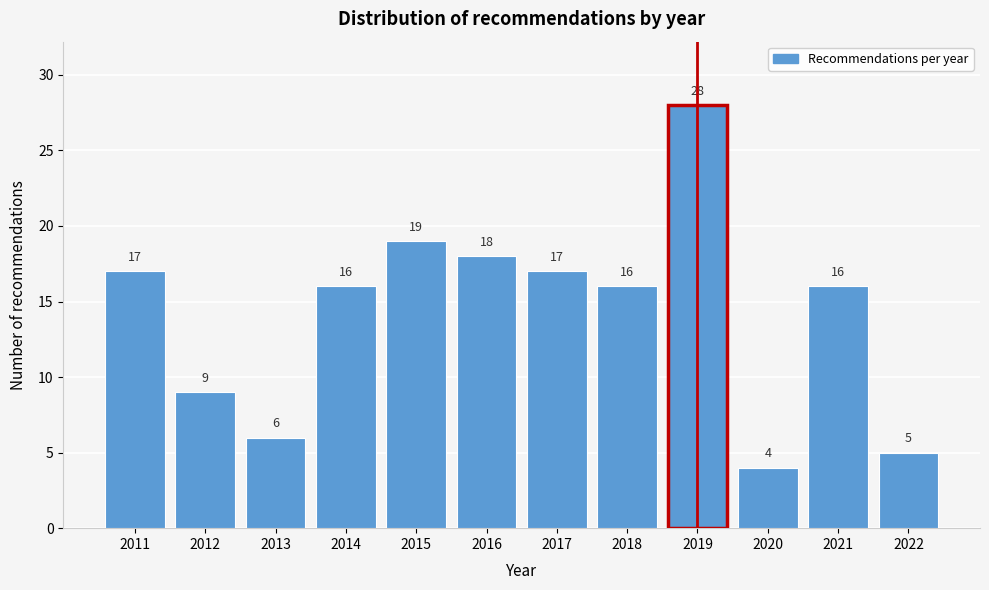

Reading left to right, extract all data points from this chart.

17	9	6	16	19	18	17	16	28	4	16	5